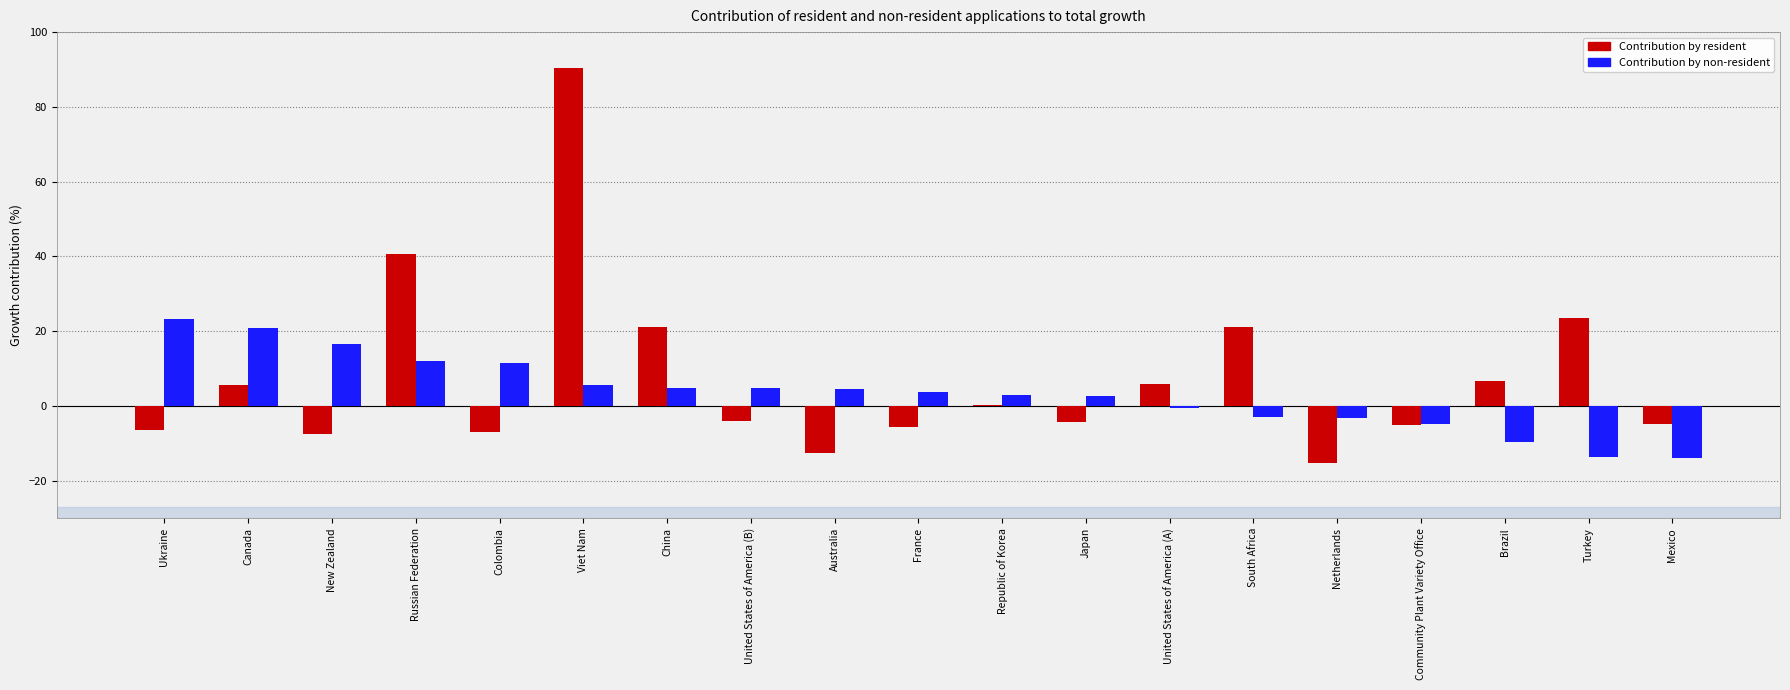

What is the total value across all series at Australia?

-7.9